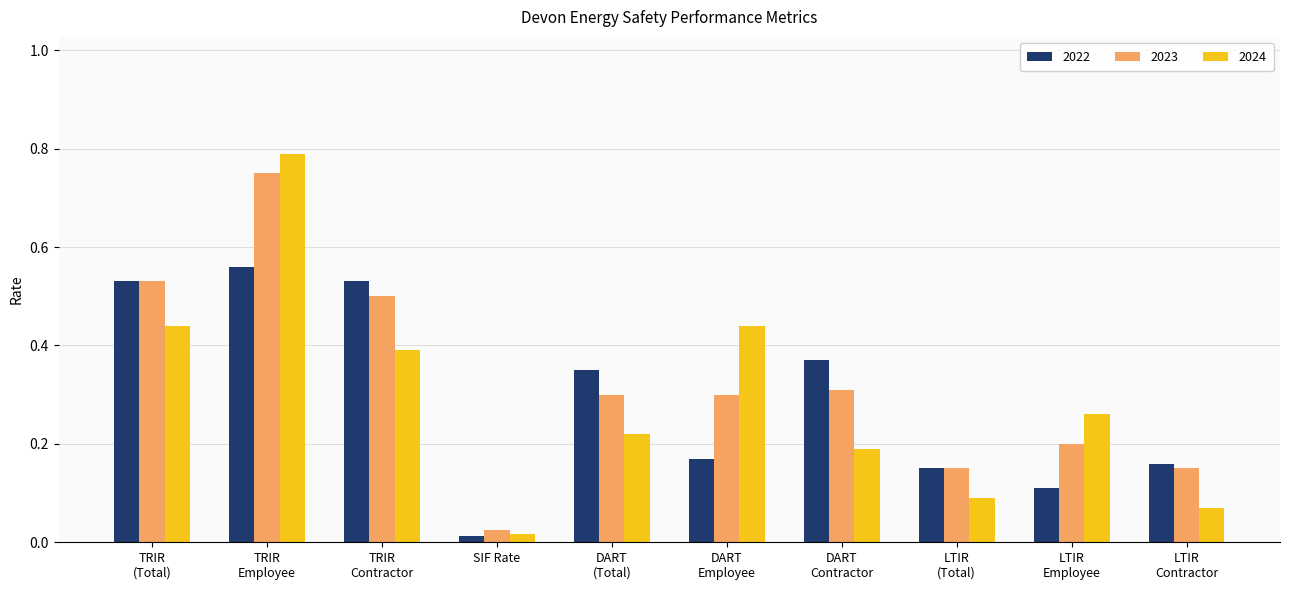

Which series has the widest spread of values?

2024